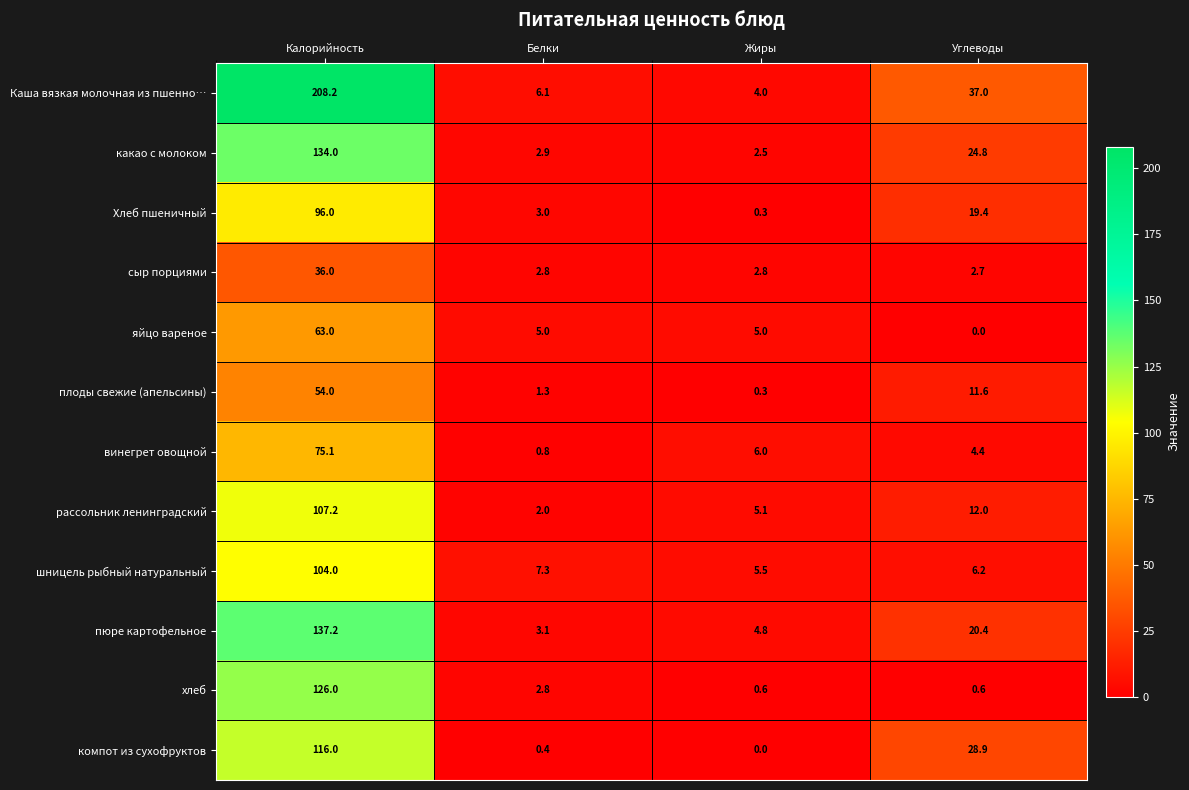

What is the sum of all сыр порциями values?

44.3